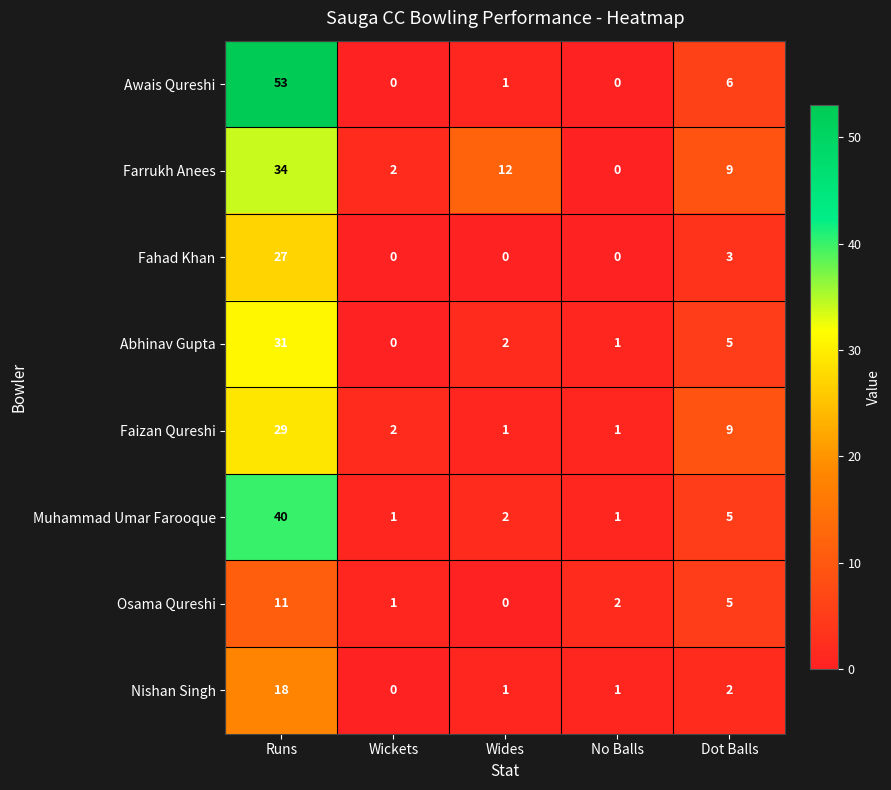

Which label corresponds to the largest value in the chart?

Runs